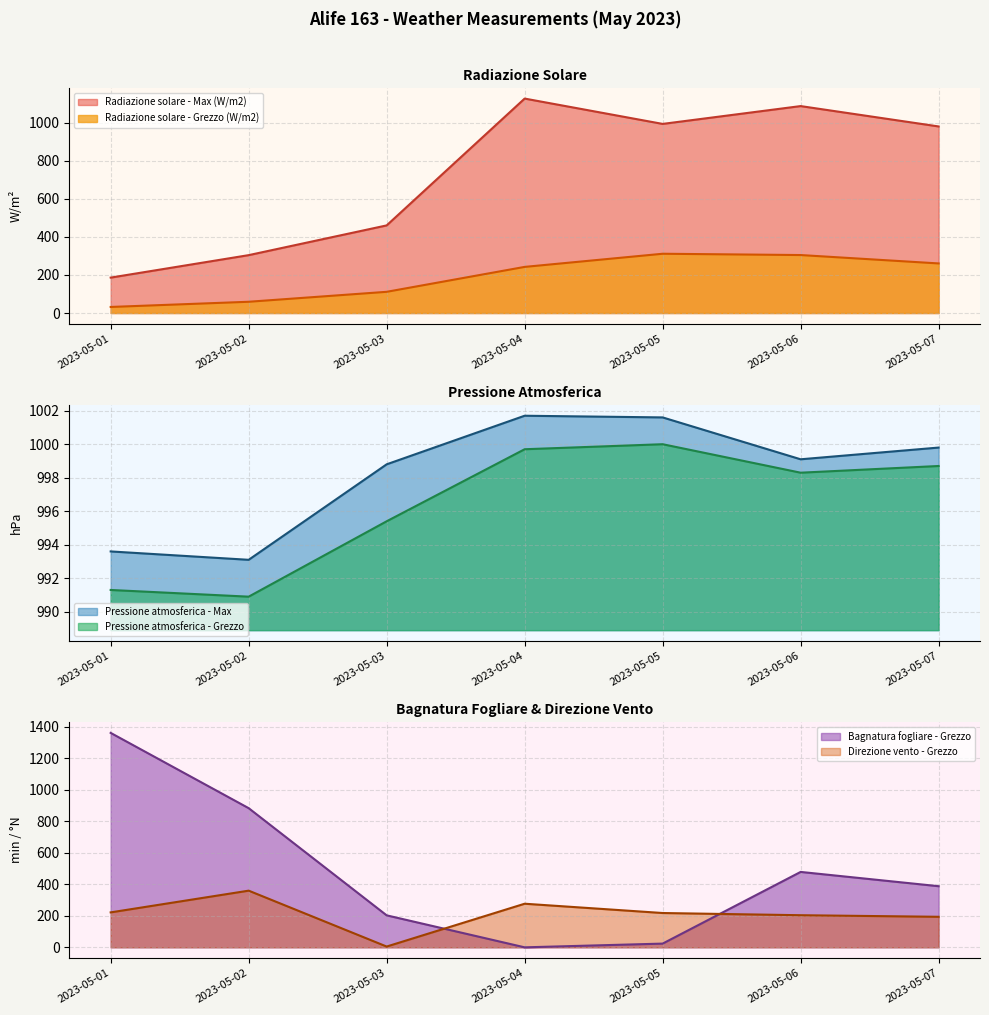

What is the value of the Pressione atmosferica - Max point at the 1st from the left?

993.6